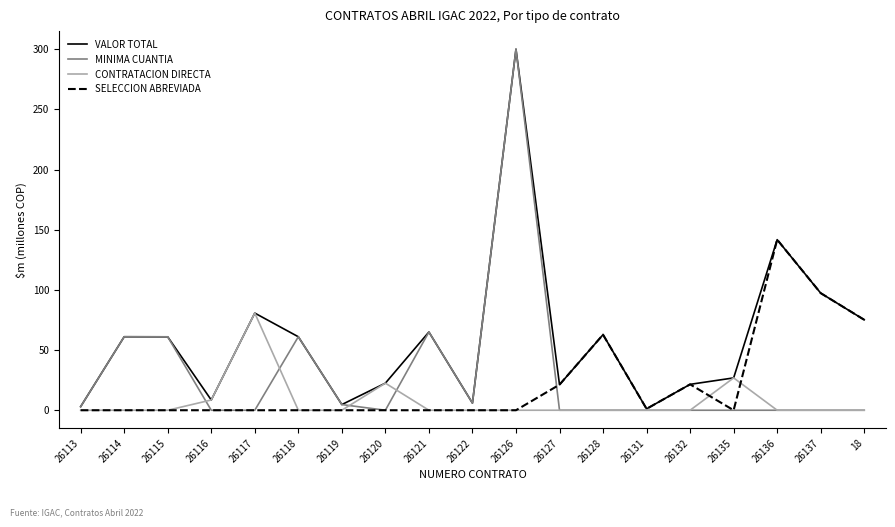

At which category is the sum across all series the highest?

26126